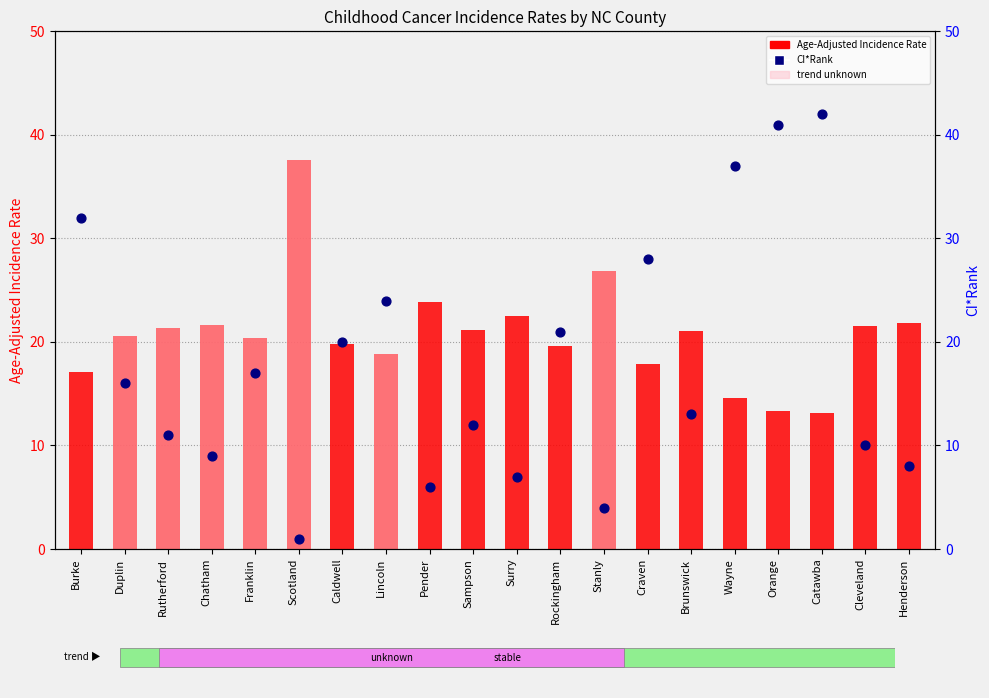

Which series reaches the minimum Y coordinate?

CI*Rank